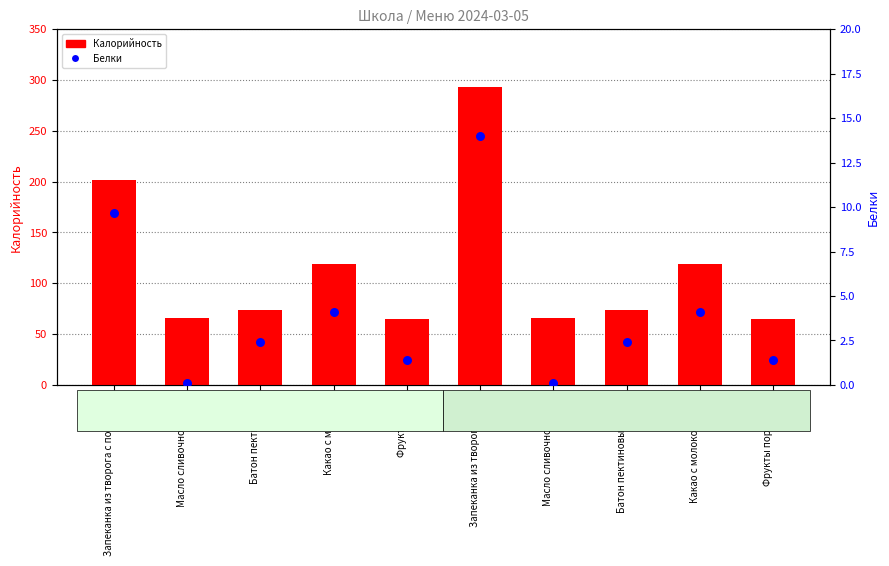

Which series contains the lowest Y value?

Белки